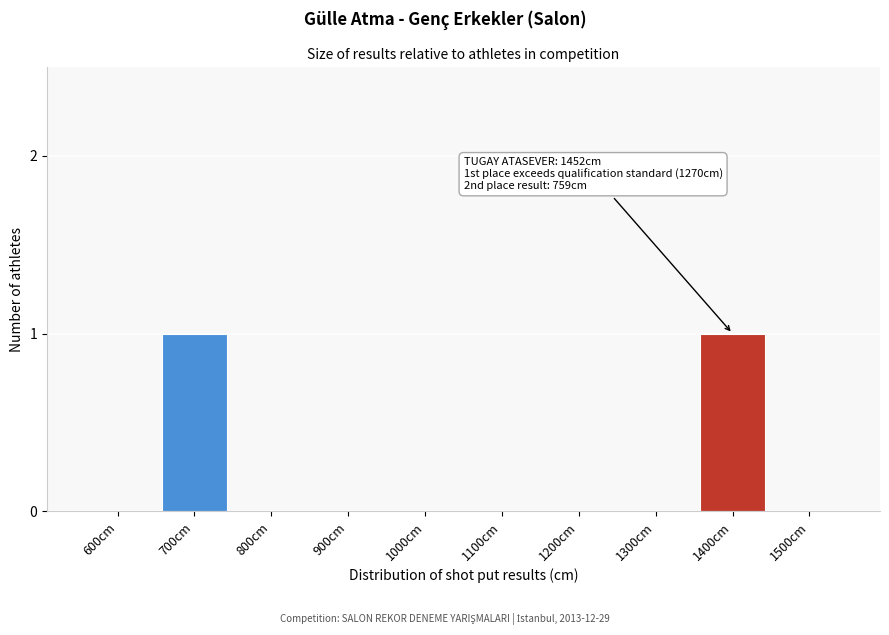

Reading right to left, what are all the values shown in this chart?

1500cm=0	1400cm=1	1300cm=0	1200cm=0	1100cm=0	1000cm=0	900cm=0	800cm=0	700cm=1	600cm=0